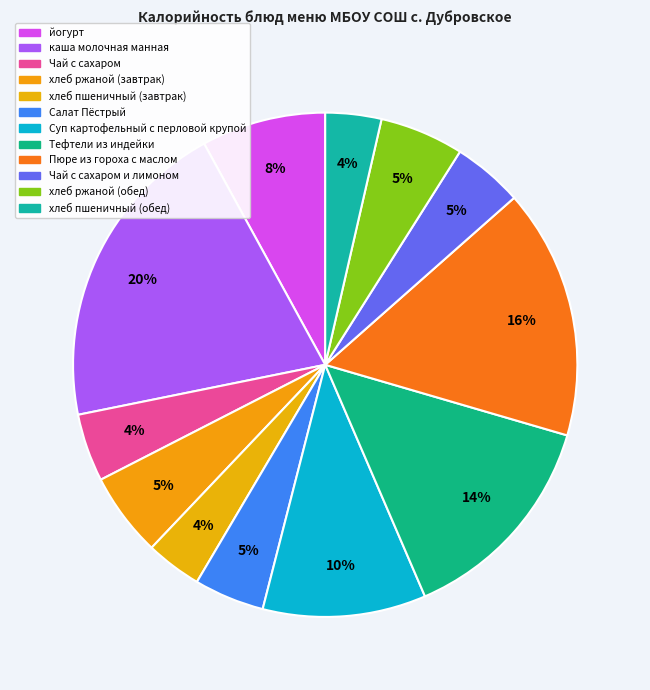

How many slices are in this pie chart?

12